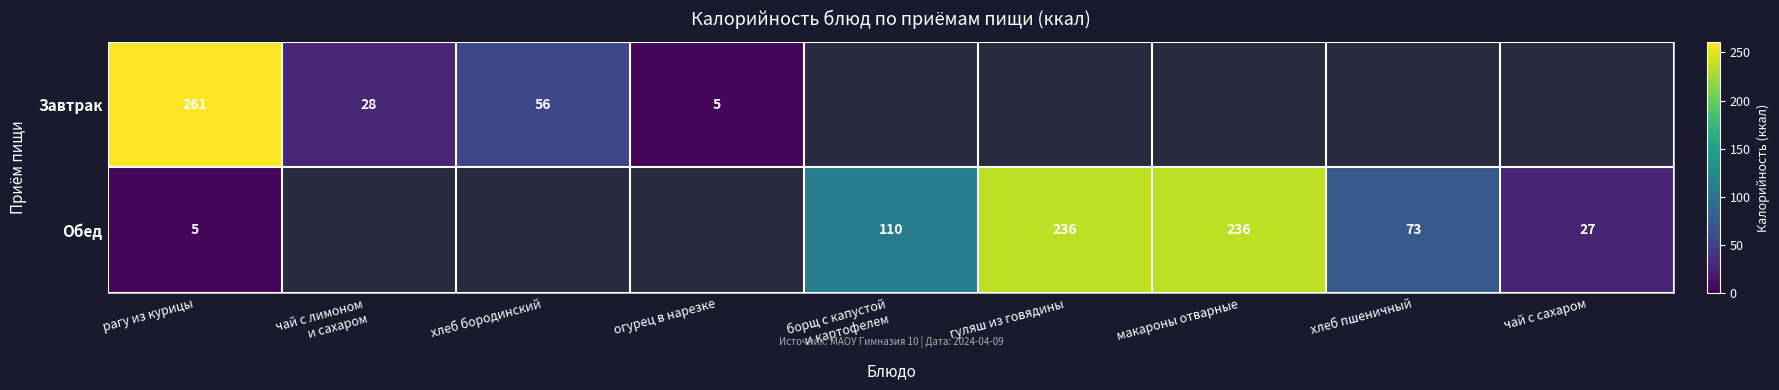

At which category is the sum across all series the highest?

рагу из курицы